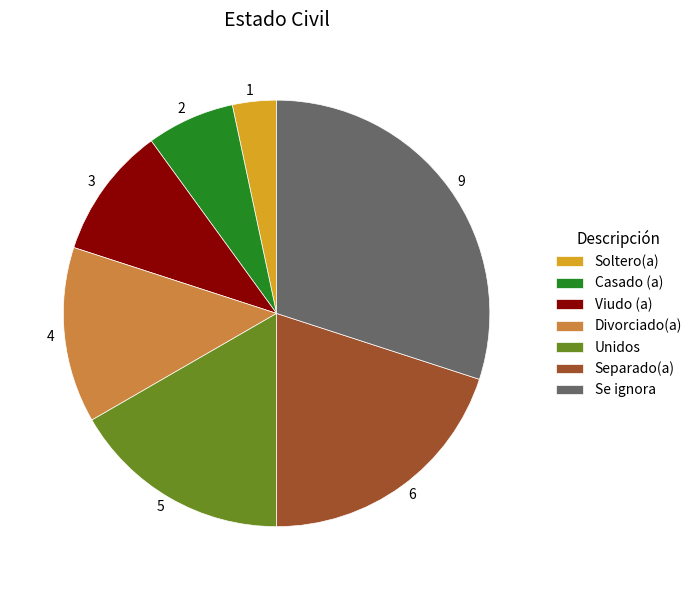

Which category has the biggest portion of the pie?

Se ignora